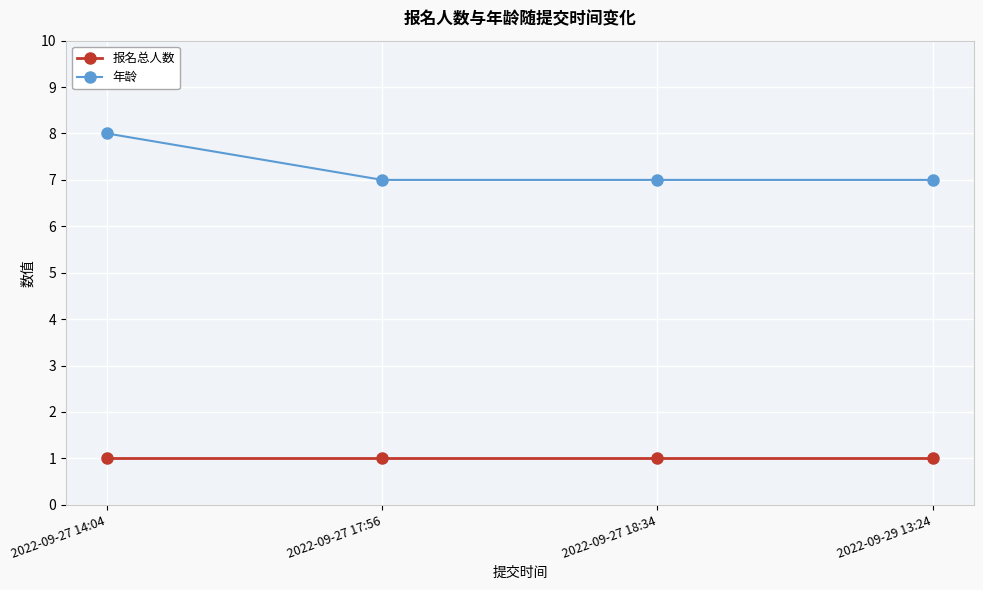

Reading left to right, list all the values displayed in this chart.

报名总人数: 1	1	1	1
年龄: 8	7	7	7